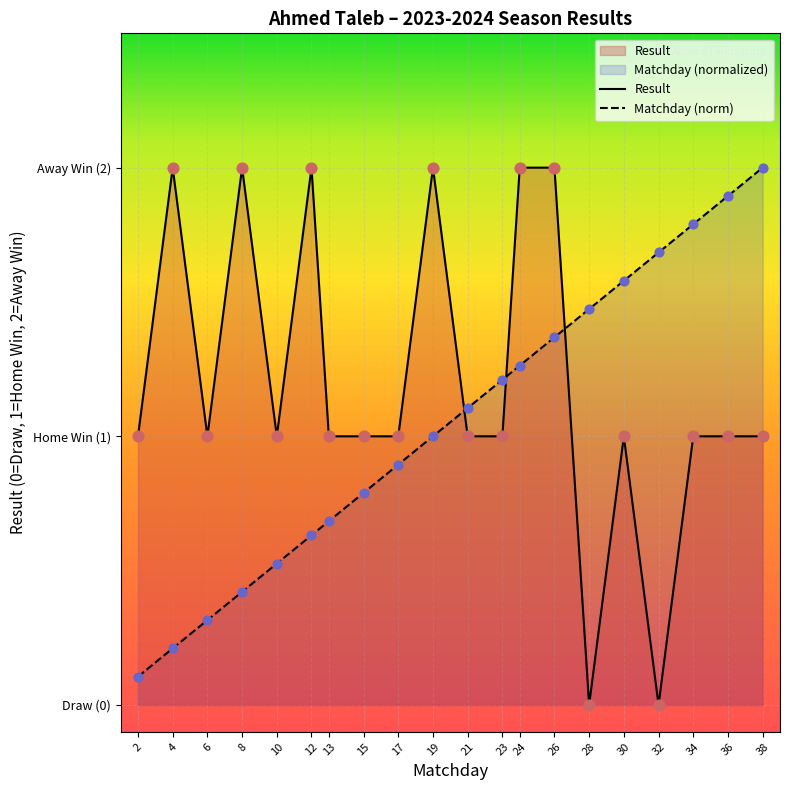

Is the value of Result at 32 greater than the value of Matchday at 38?

No